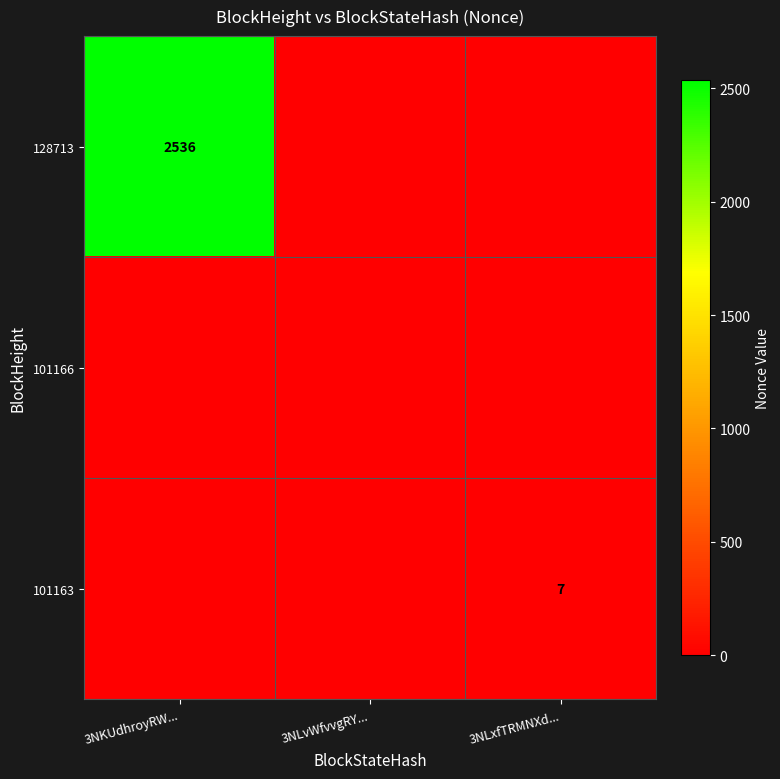

What is the total value across all series at 3NLxfTRMNXd...?

7